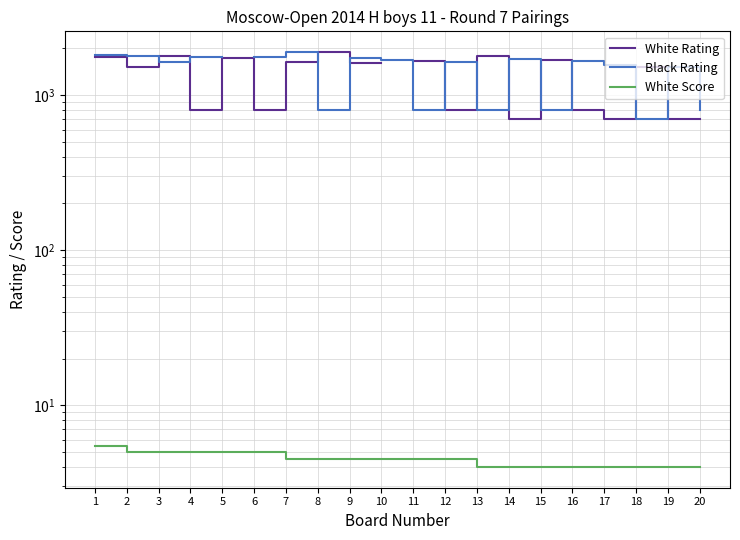

At how many categories does at least one series exceed 506?

20